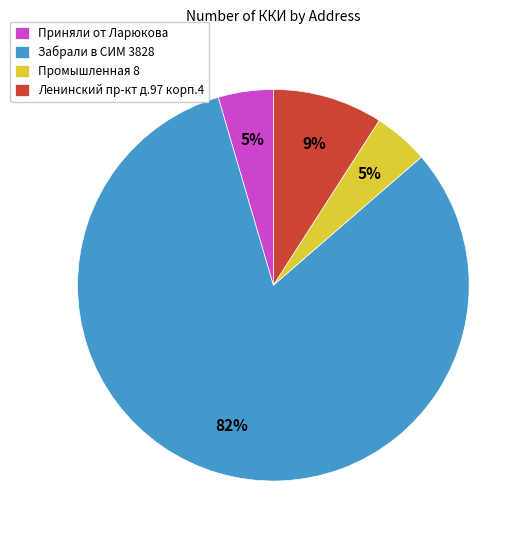

Which slice is the largest?

Забрали в СИМ 3828